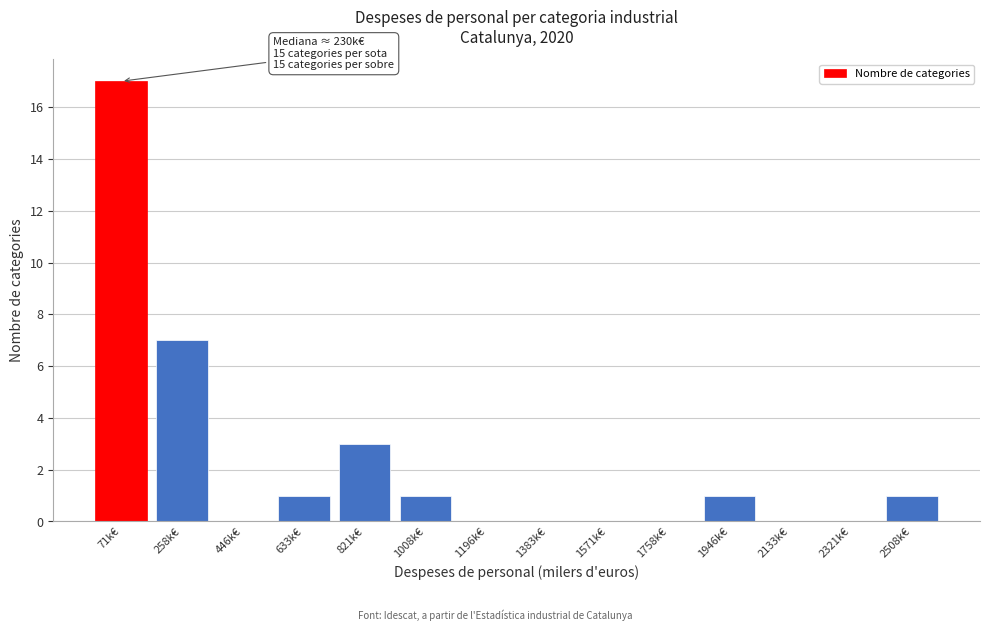

Reading left to right, what are all the values shown in this chart?

71k€=17	258k€=7	446k€=0	633k€=1	821k€=3	1008k€=1	1196k€=0	1383k€=0	1571k€=0	1758k€=0	1946k€=1	2133k€=0	2321k€=0	2508k€=1